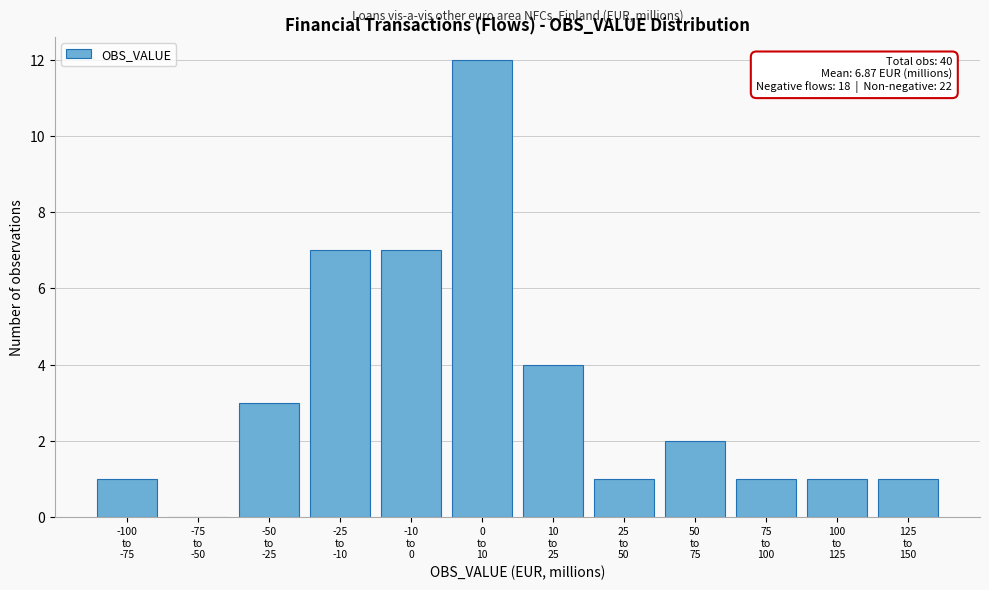

What is the sum of all values?

40